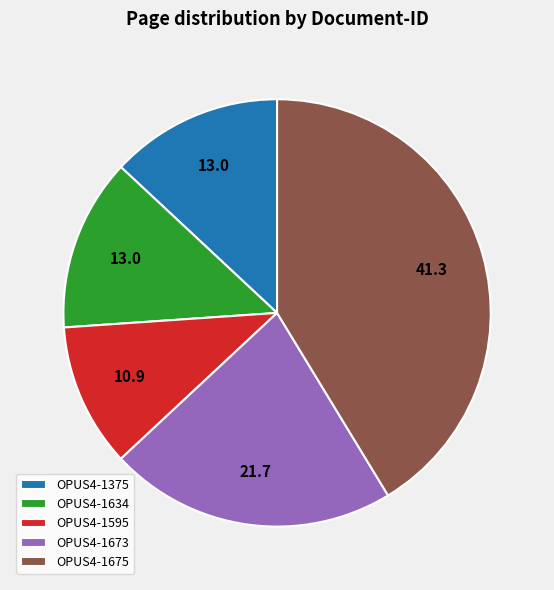

How many segments does this pie chart have?

5